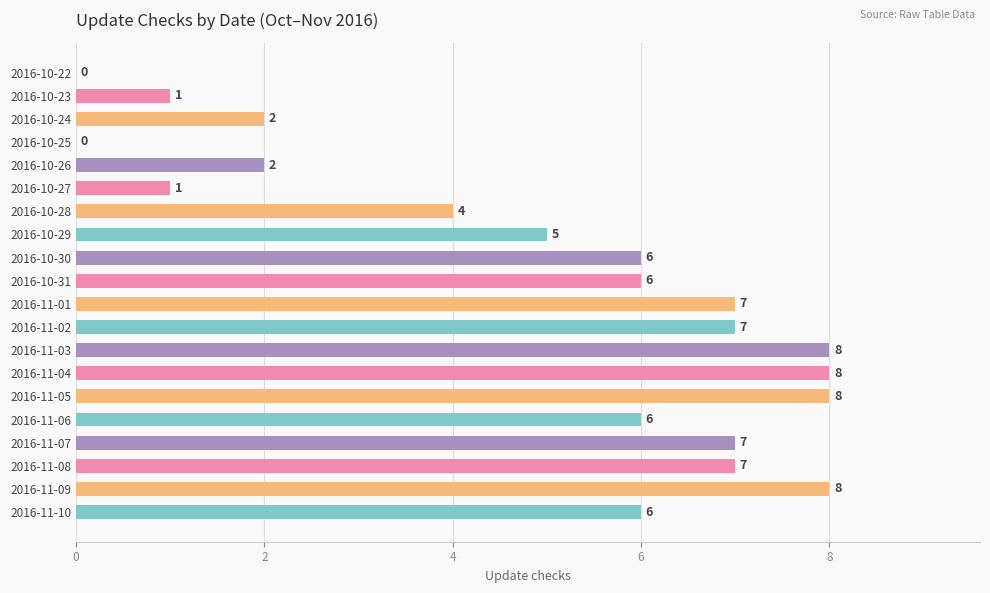

What is the maximum value shown in the chart?

8